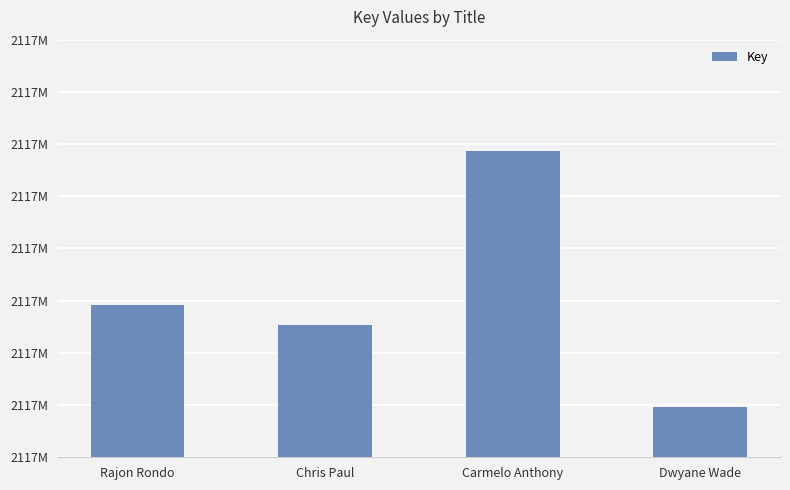

What is the value of the 2nd bar from the left?

2117885084